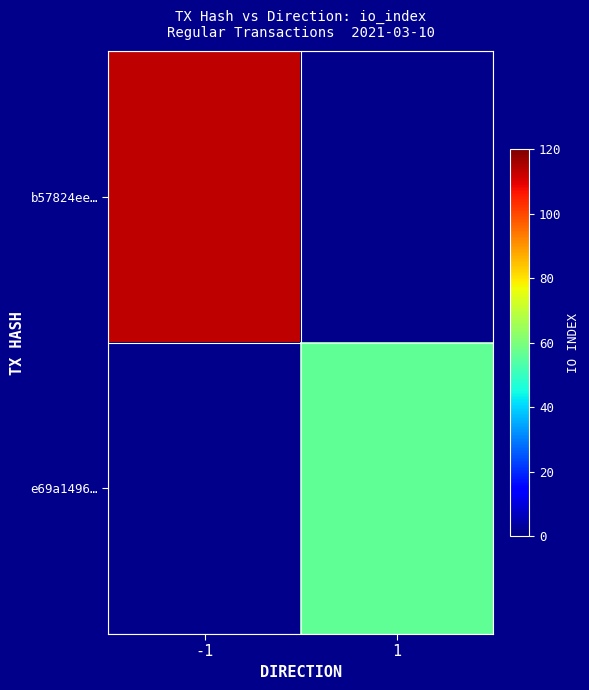

List the series in order of their peak value, highest first.

b57824ee…, e69a1496…